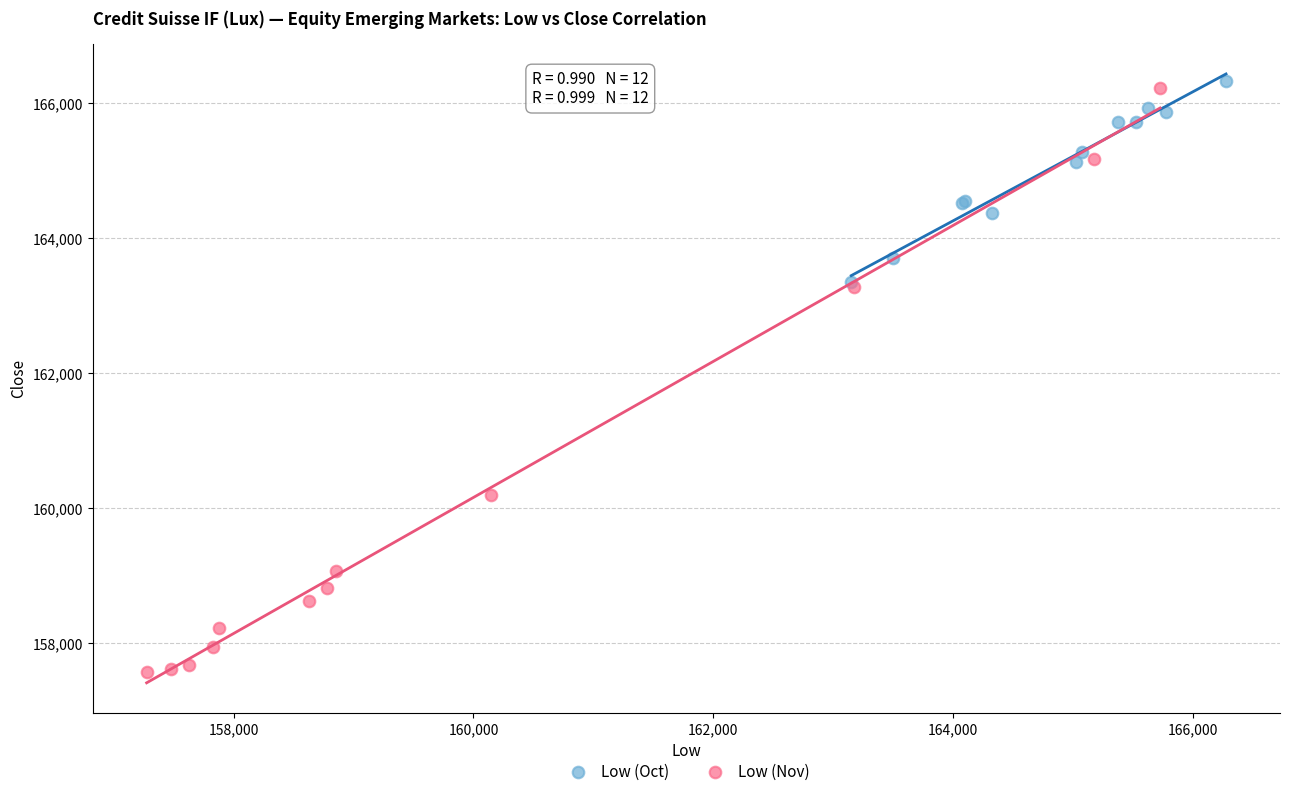

What are all the series names shown in the legend?

Low (Oct), Low (Nov)